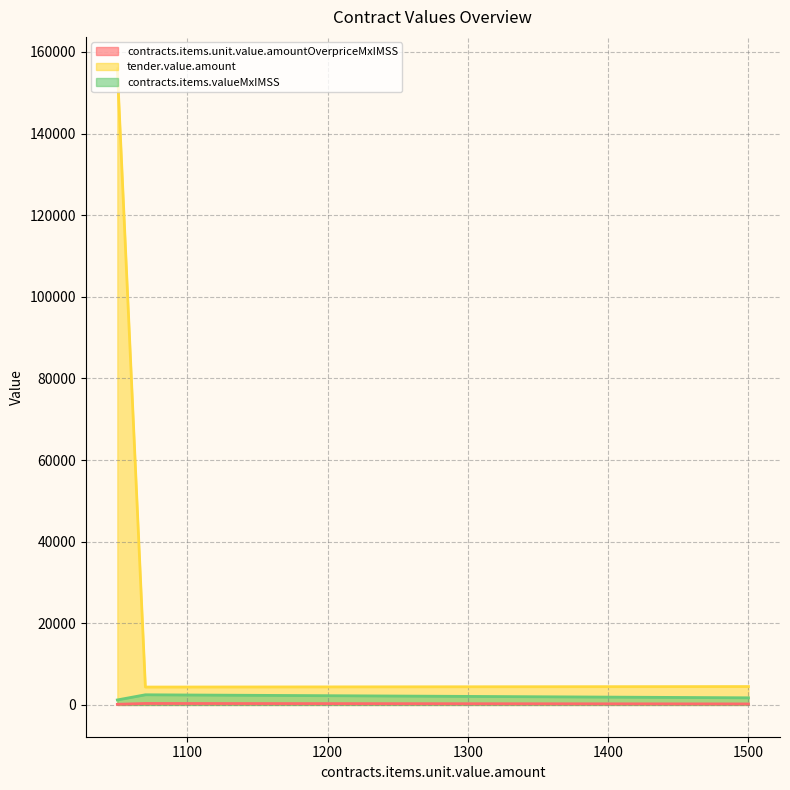

At which category is the sum across all series the highest?

1050